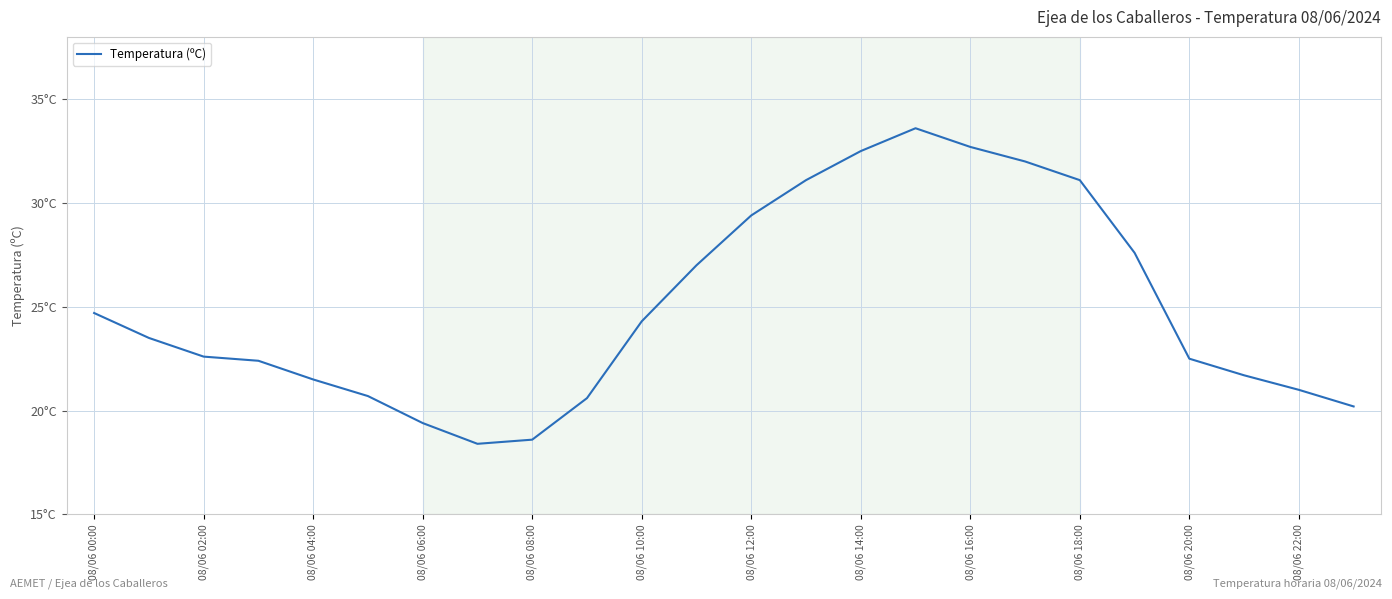

Does the chart display data point markers on the line(s)?

No